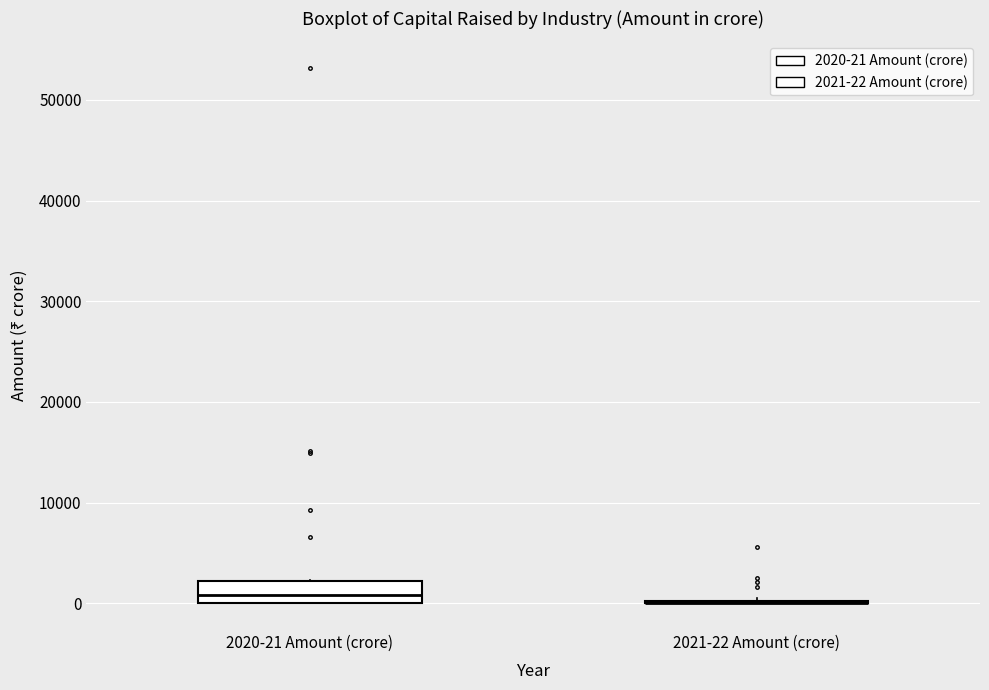

Where does the median line of the box for 2020-21 Amount (crore) sit on the y-axis? The values are not printed on the chart, so give them approximately, as read against the axis.

1000